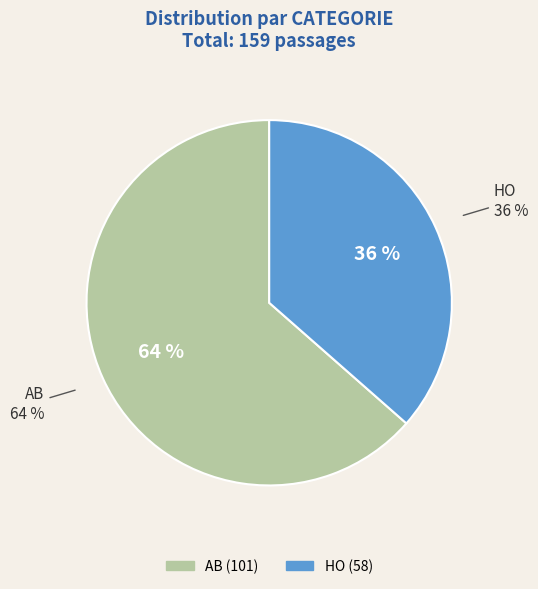

What is the largest slice in the pie chart?

AB